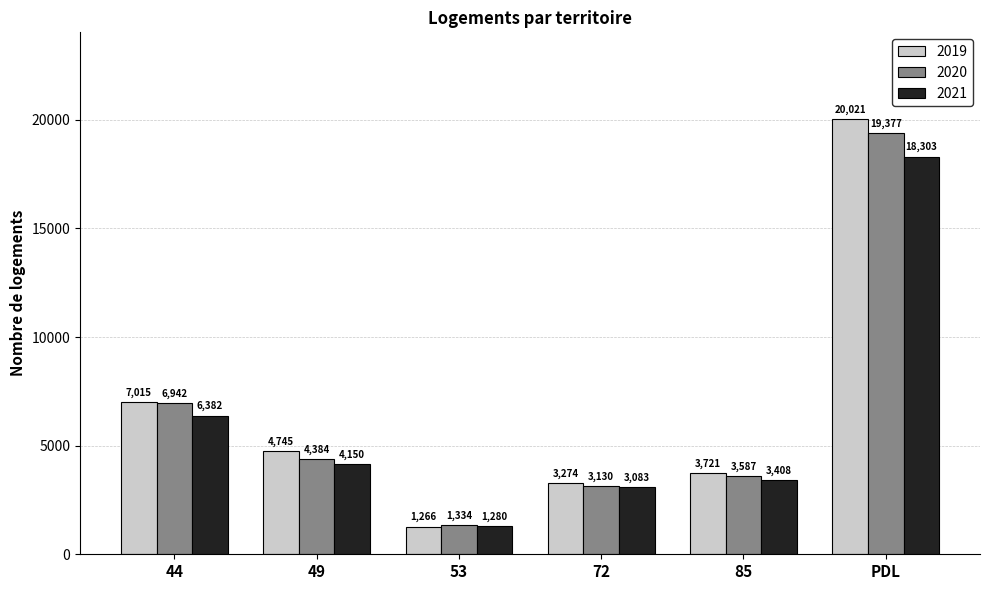

What is the difference between the 2019 values at 49 and PDL?

15276